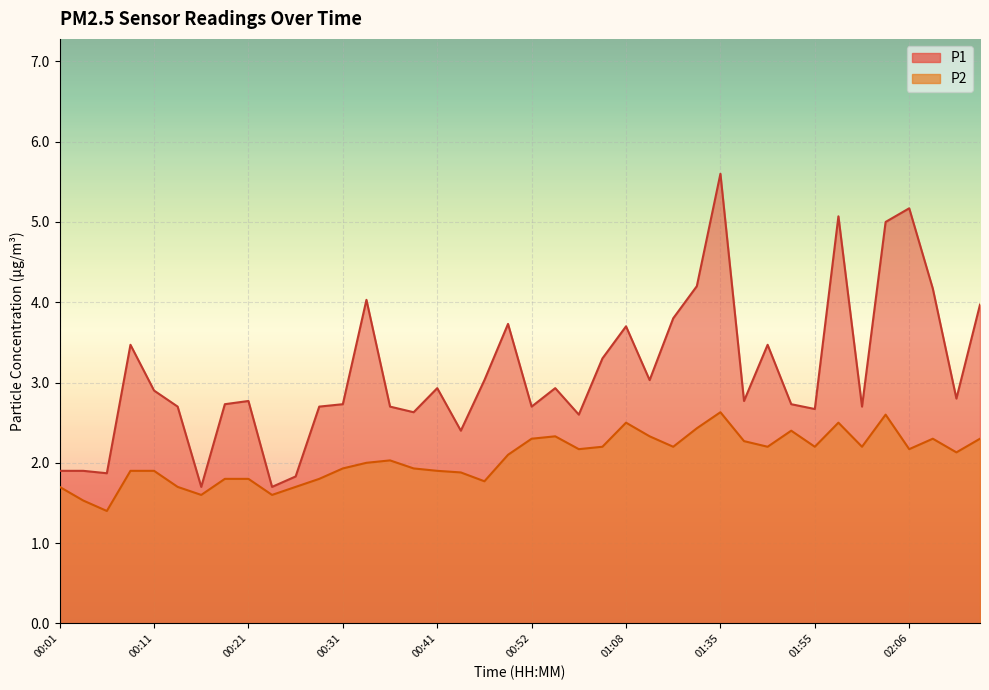

Is the value of P1 at 02:03 greater than the value of P2 at 00:44?

Yes